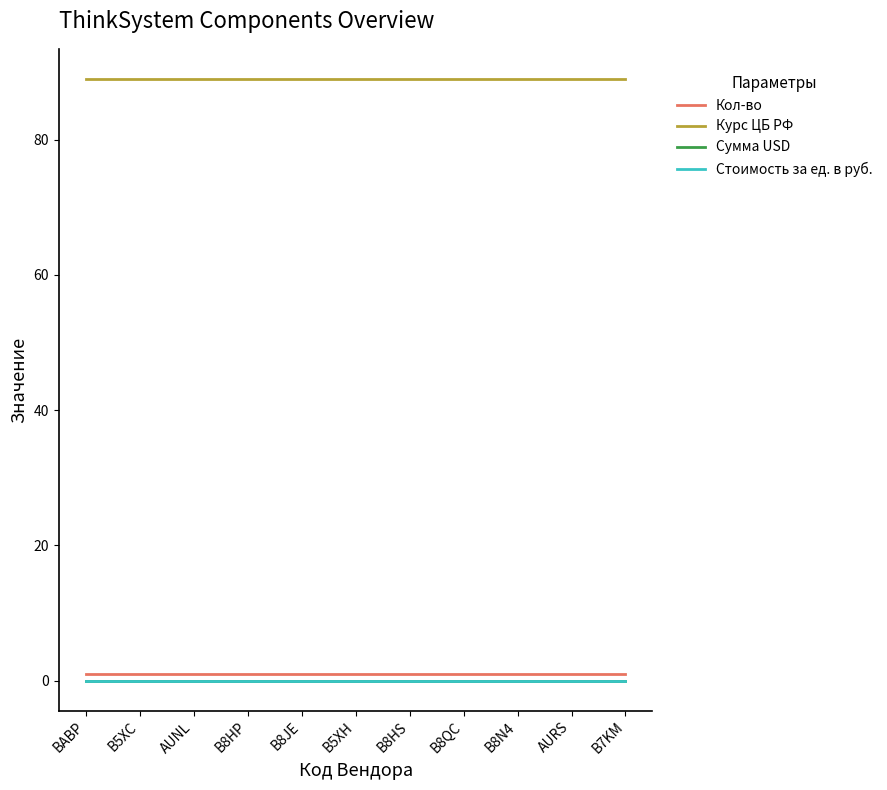

Reading right to left, what are all the values shown in this chart?

Кол-во: B7KM=1.0	AURS=1.0	B8N4=1.0	B8QC=1.0	B8HS=1.0	B5XH=1.0	B8JE=1.0	B8HP=1.0	AUNL=1.0	B5XC=1.0	BABP=1.0
Курс ЦБ РФ: B7KM=89.0	AURS=89.0	B8N4=89.0	B8QC=89.0	B8HS=89.0	B5XH=89.0	B8JE=89.0	B8HP=89.0	AUNL=89.0	B5XC=89.0	BABP=89.0
Сумма USD: B7KM=0.0	AURS=0.0	B8N4=0.0	B8QC=0.0	B8HS=0.0	B5XH=0.0	B8JE=0.0	B8HP=0.0	AUNL=0.0	B5XC=0.0	BABP=0.0
Стоимость за ед. в руб.: B7KM=0.0	AURS=0.0	B8N4=0.0	B8QC=0.0	B8HS=0.0	B5XH=0.0	B8JE=0.0	B8HP=0.0	AUNL=0.0	B5XC=0.0	BABP=0.0